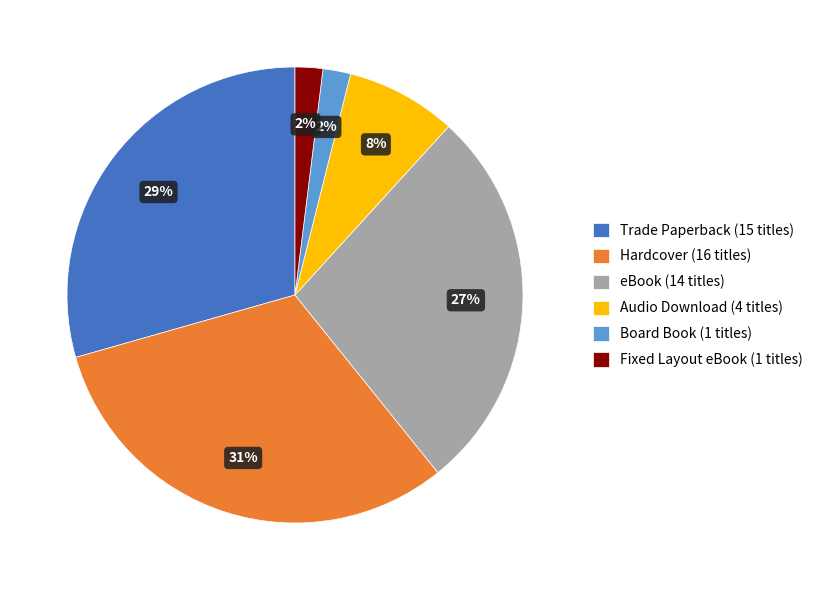

How many slices are in this pie chart?

6